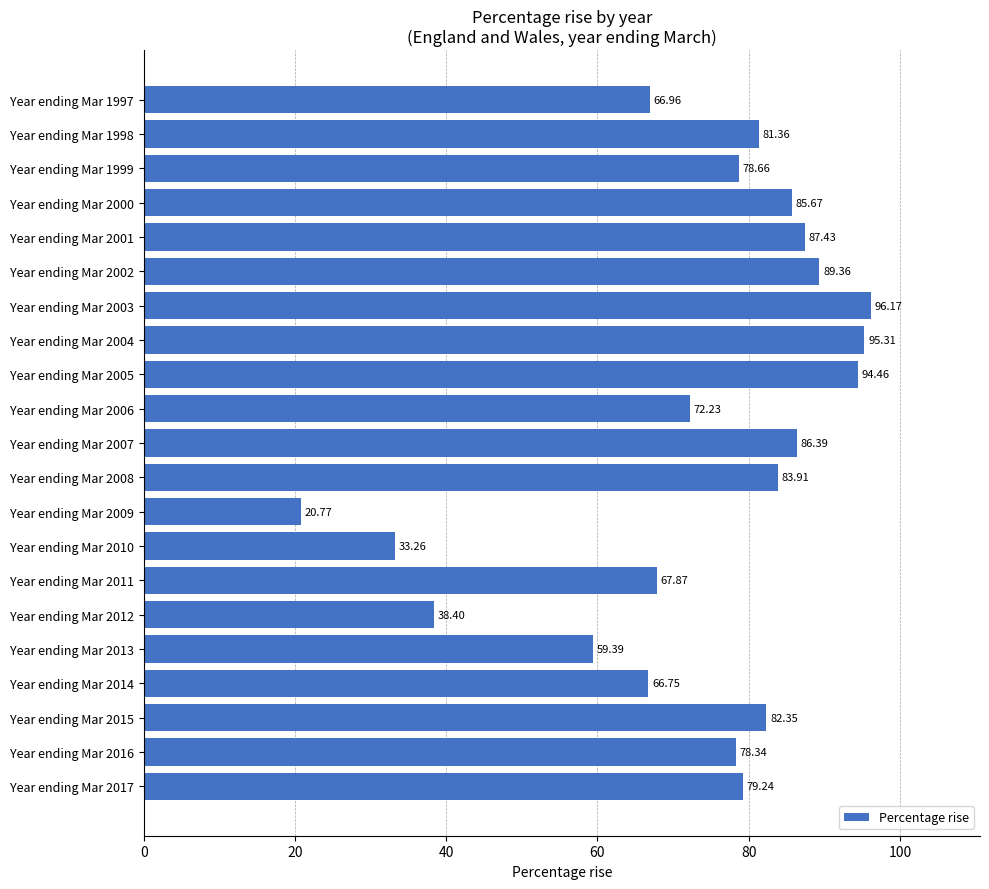

What is the sum of all values?

1544.3